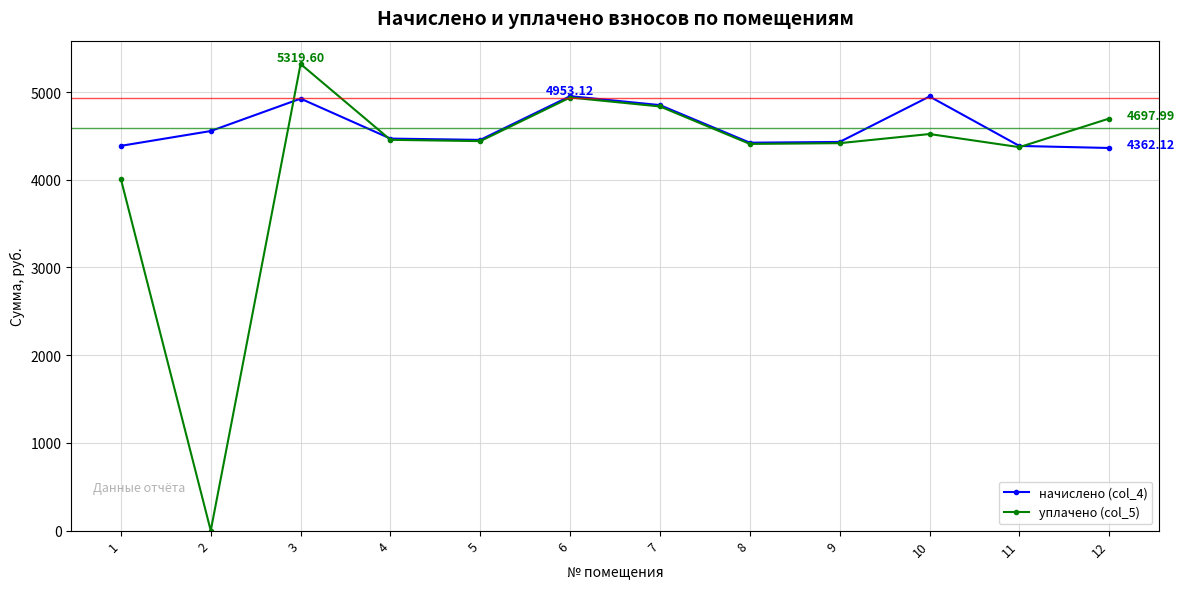

List the series in order of their peak value, lowest first.

начислено (col_4), уплачено (col_5)